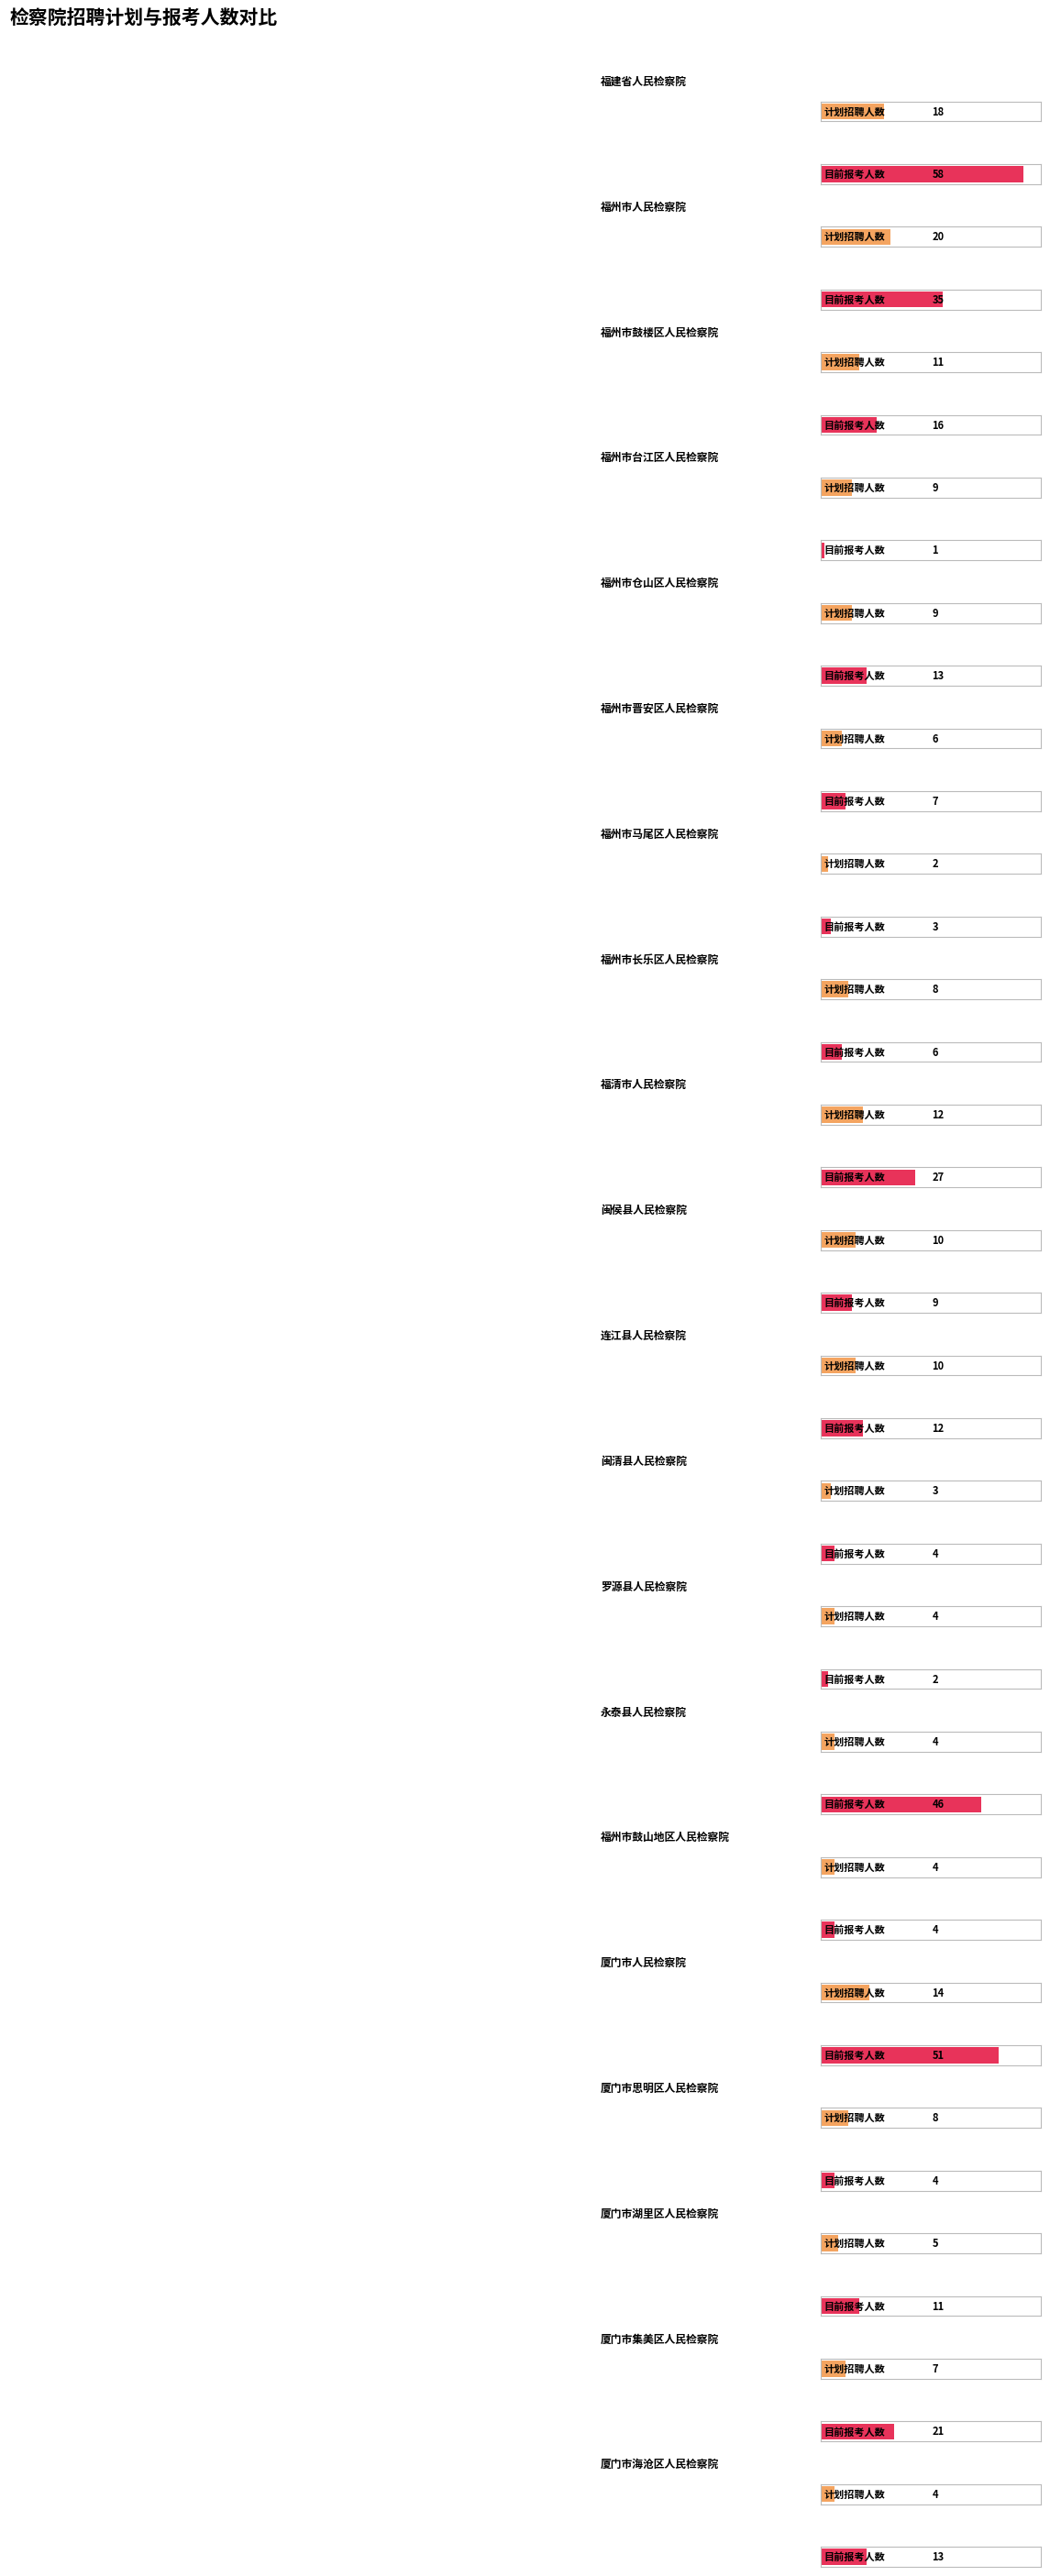

What is the maximum value for 计划招聘人数?

20